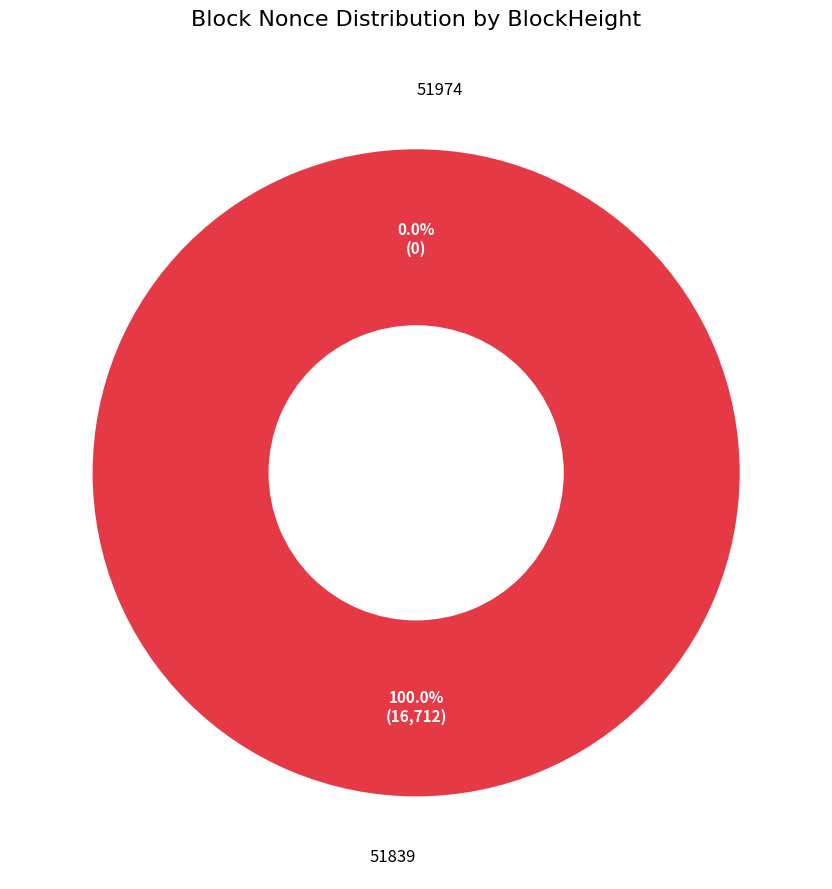

The 51839 slice represents 100% of the pie. True or false?

True